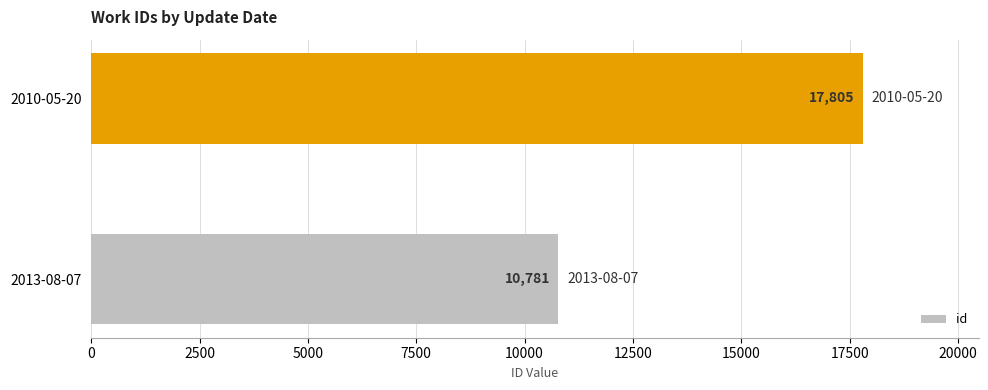

Is it true that the value at 2010-05-20 is 8517?

False